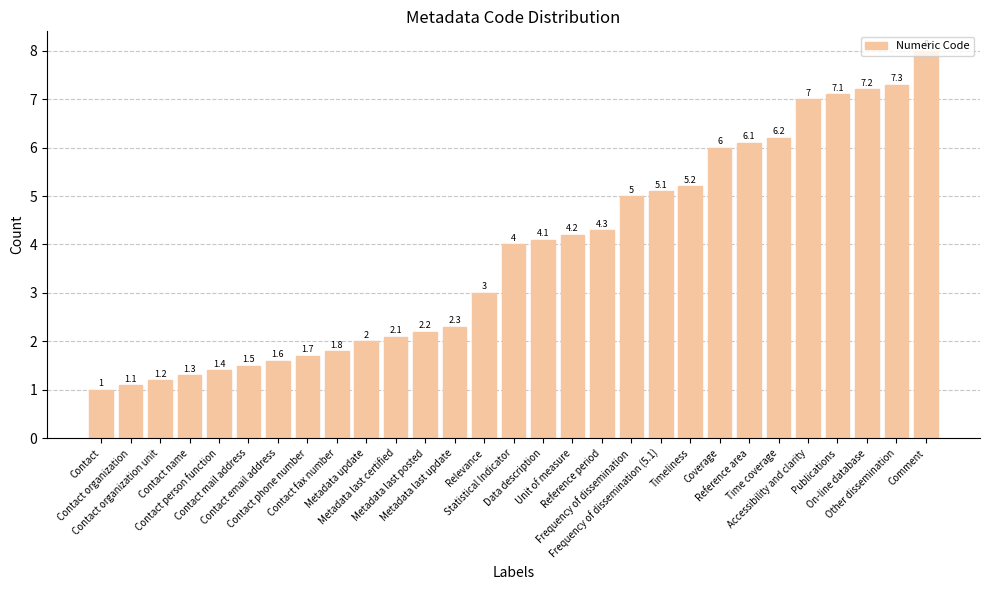

What is the label of the 20th bar from the right?

Metadata update